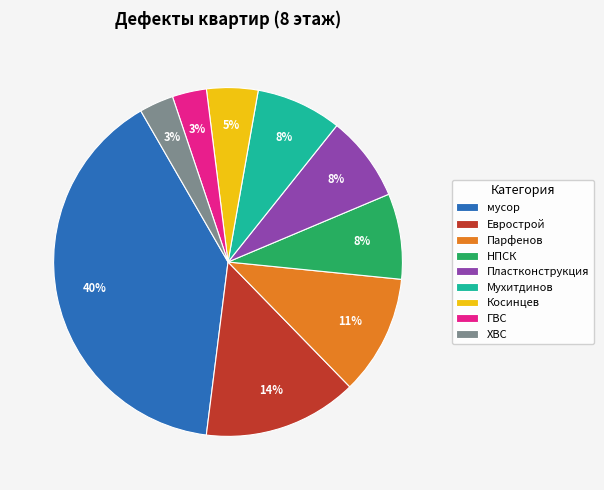

To the nearest percent, what is the difference between the ГВС and Пластконструкция slice percentages?

5%